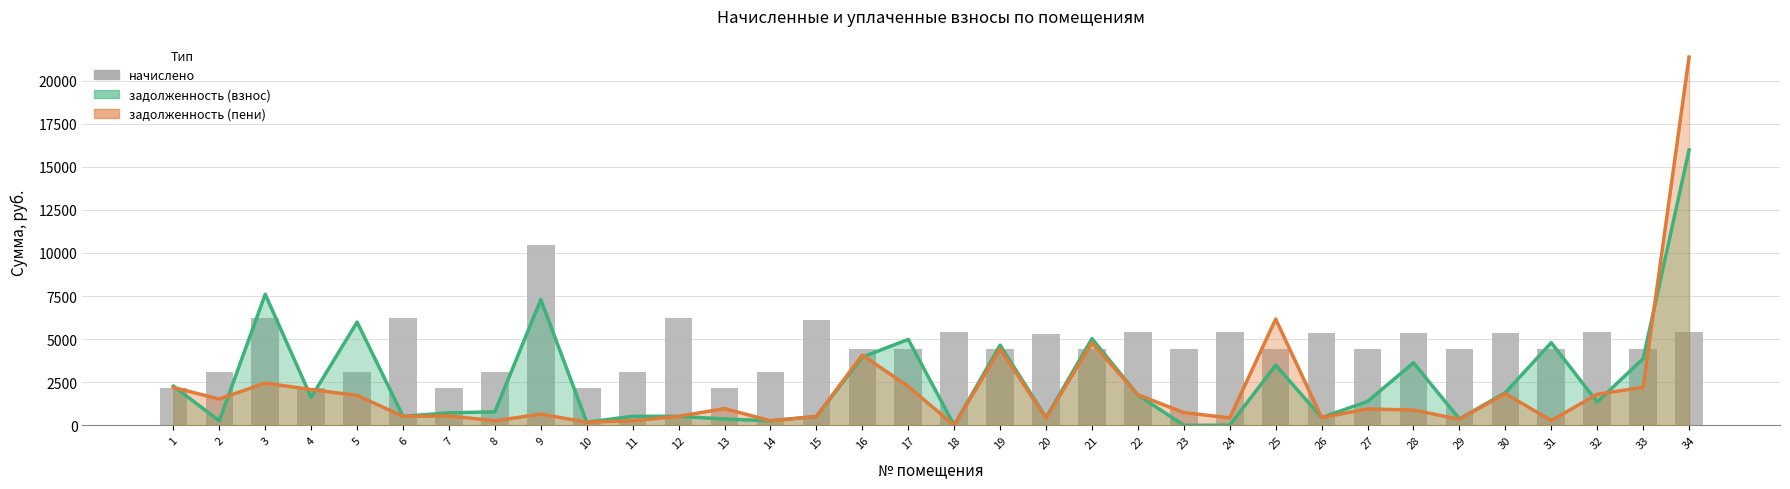

What is the minimum value shown in the chart?

2164.3